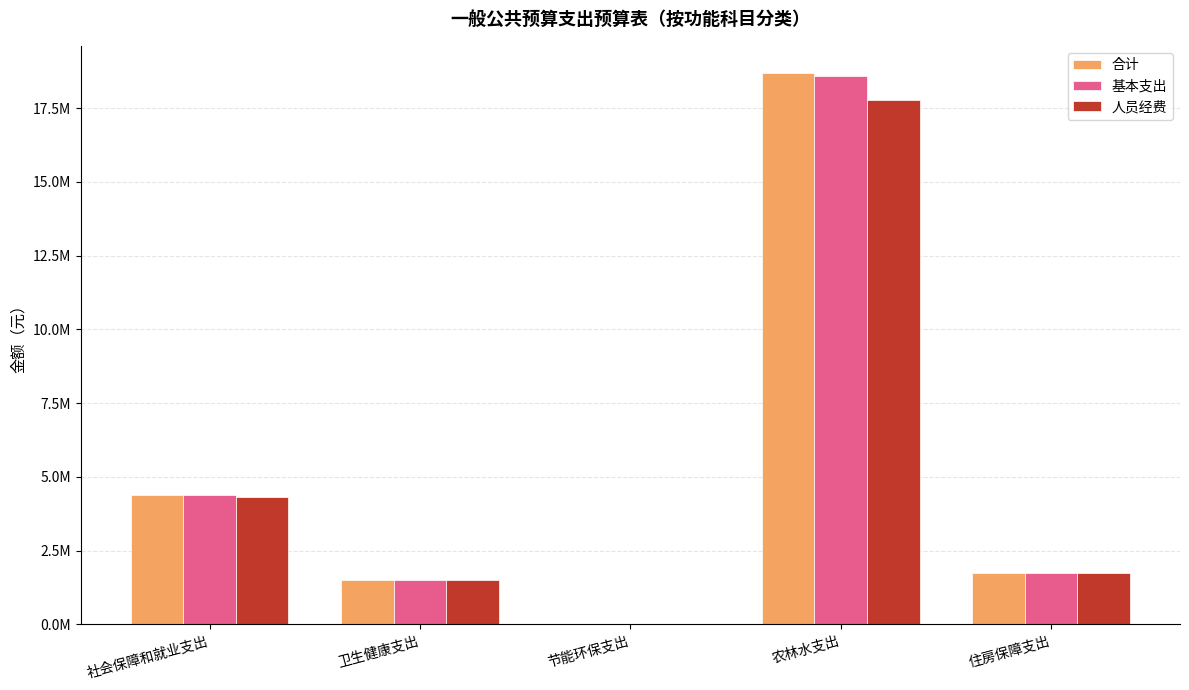

What are all the series names shown in the legend?

合计, 基本支出, 人员经费